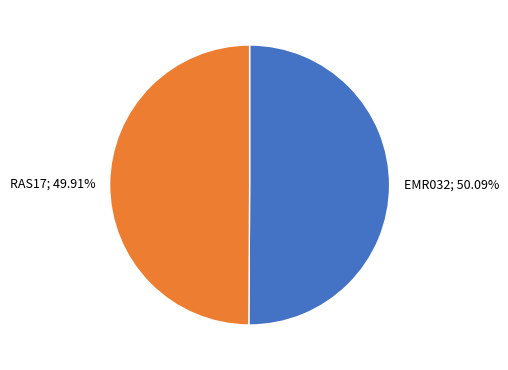

What percentage is the RAS17 slice, to the nearest percent?

50%